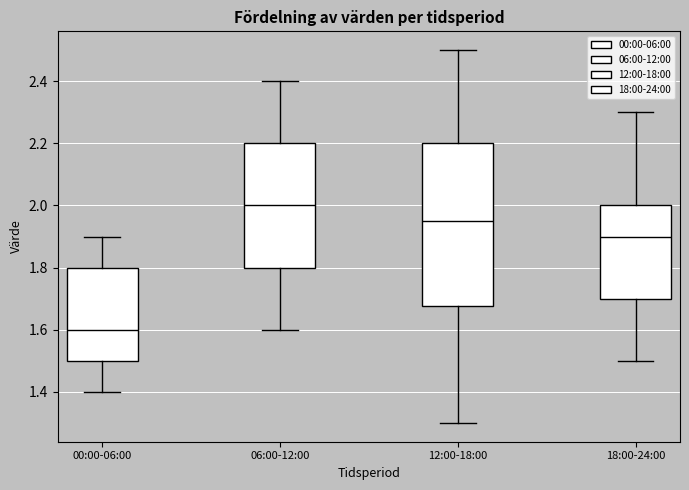

Which box's median line is the lowest?

00:00-06:00